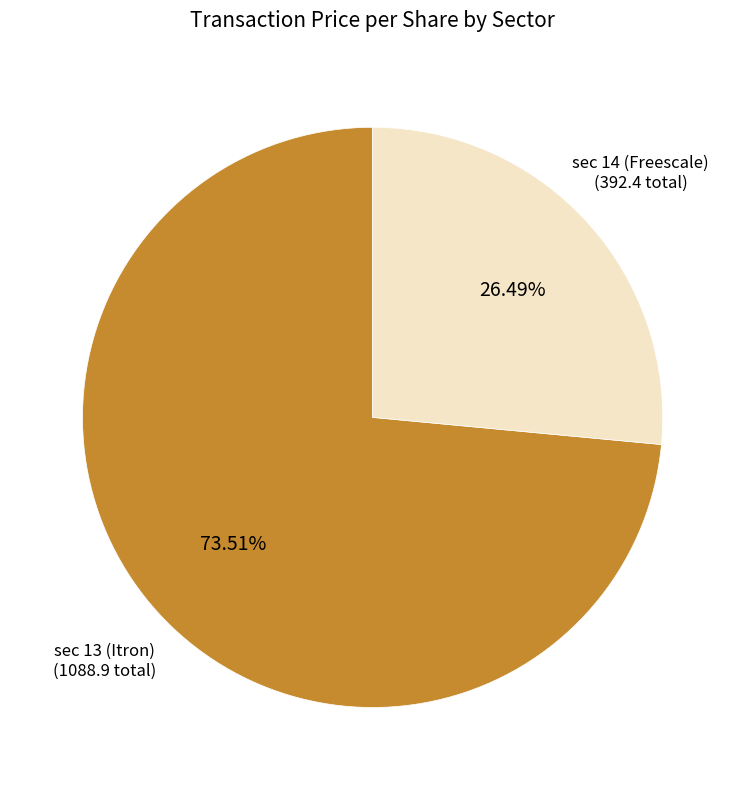

Is there a majority slice in this chart?

Yes